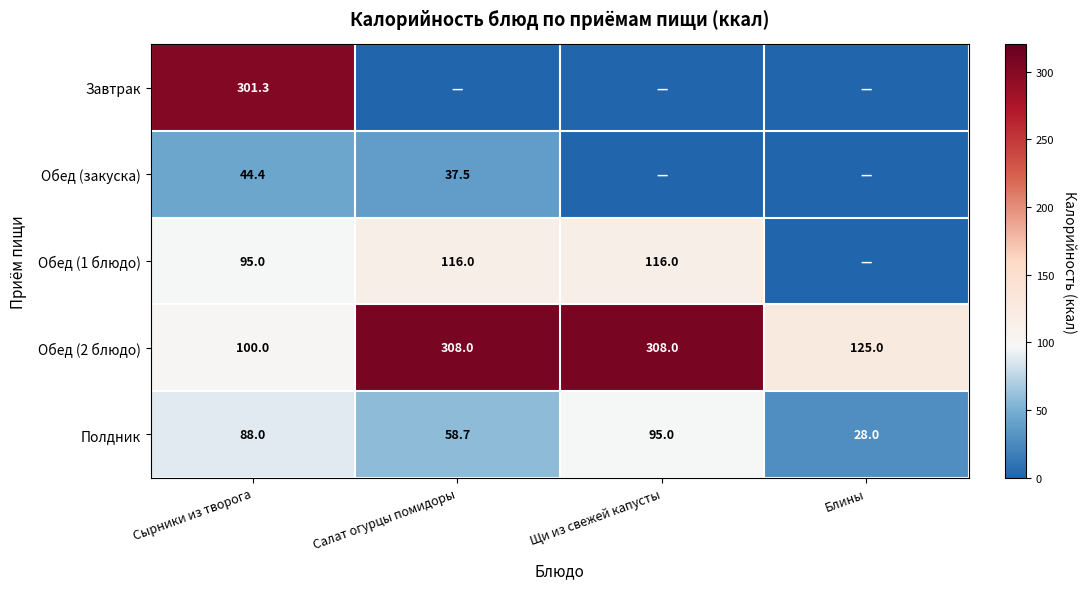

What is the sum of the Полдник values at Блины and Салат огурцы помидоры?

86.7